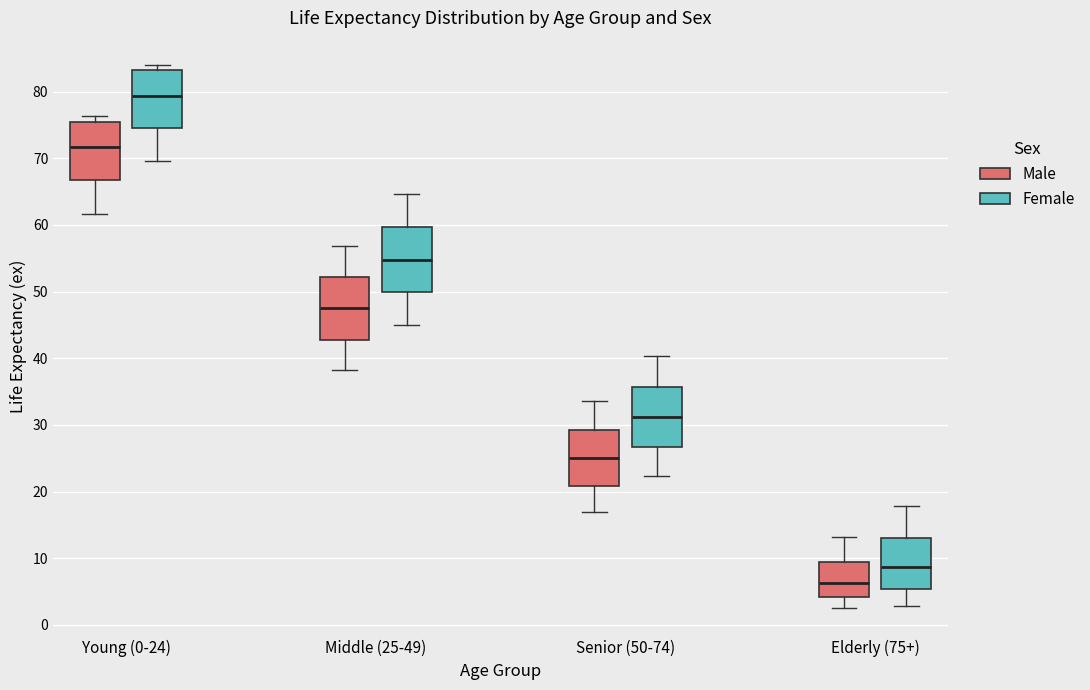

Reading left to right, transcribe this box plot: for each box, give where its median line is, the range the box spans, and where its two whiskers end, as read against the y-axis. The values are not printed on the chart, so give them approximately, as read against the axis.

Young (0-24) (Male): median 72, box 67 to 76, whiskers 62 to 76 (just above the box's upper edge)
Young (0-24) (Female): median 79, box 75 to 83, whiskers 70 to 84
Middle (25-49) (Male): median 48, box 43 to 52, whiskers 38 to 57
Middle (25-49) (Female): median 55, box 50 to 60, whiskers 45 to 65
Senior (50-74) (Male): median 25, box 21 to 29, whiskers 17 to 34
Senior (50-74) (Female): median 31, box 27 to 36, whiskers 22 to 40
Elderly (75+) (Male): median 6, box 4 to 9, whiskers 3 to 13
Elderly (75+) (Female): median 9, box 5 to 13, whiskers 3 to 18